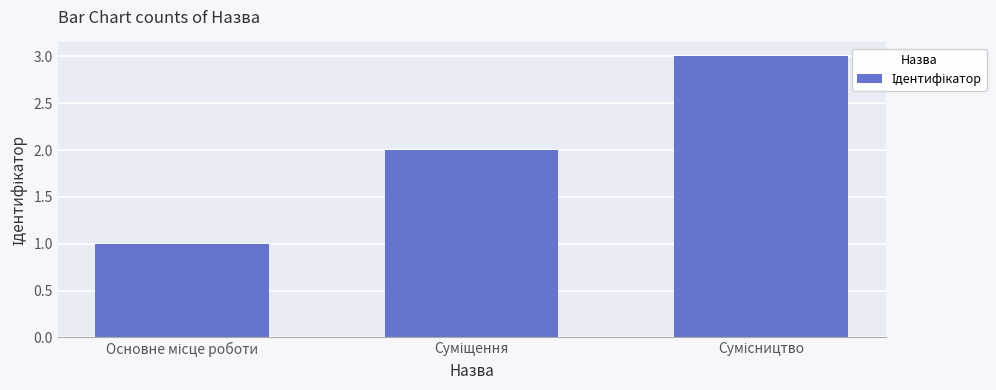

How many bars are there in total?

3